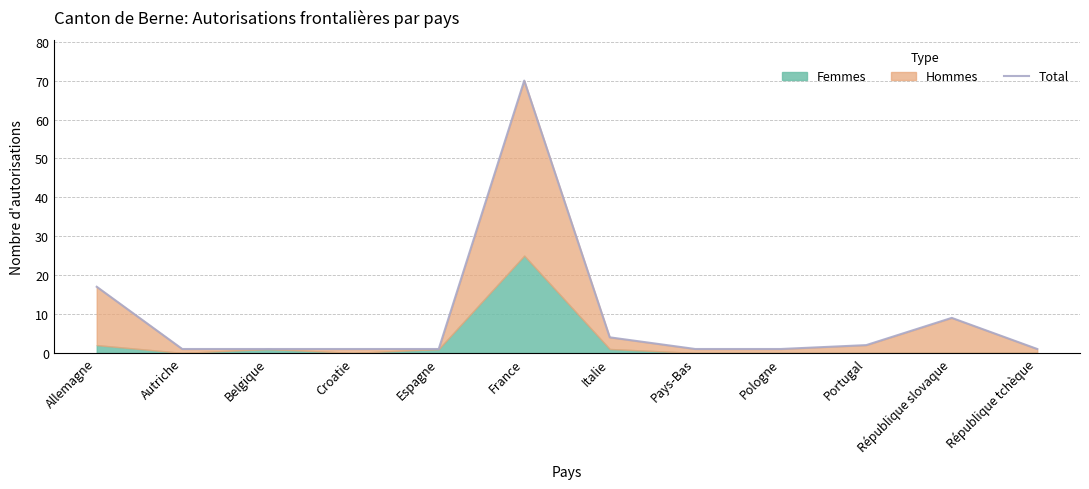

Reading left to right, what are all the values shown in this chart?

Allemagne=17	Autriche=1	Belgique=1	Croatie=1	Espagne=1	France=70	Italie=4	Pays-Bas=1	Pologne=1	Portugal=2	République slovaque=9	République tchèque=1